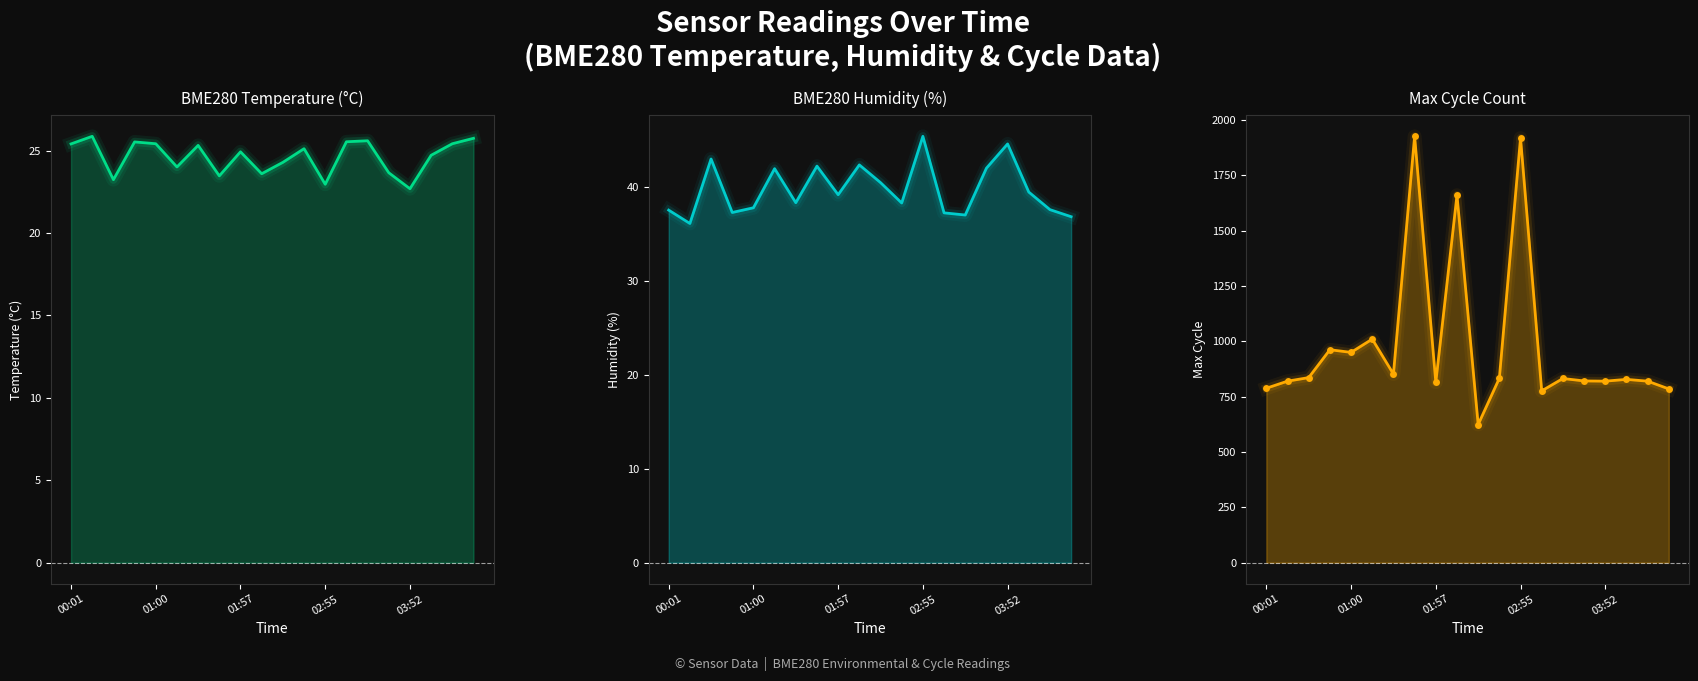

True or false: BME280_temperature and Max_cycle intersect in this chart.

False